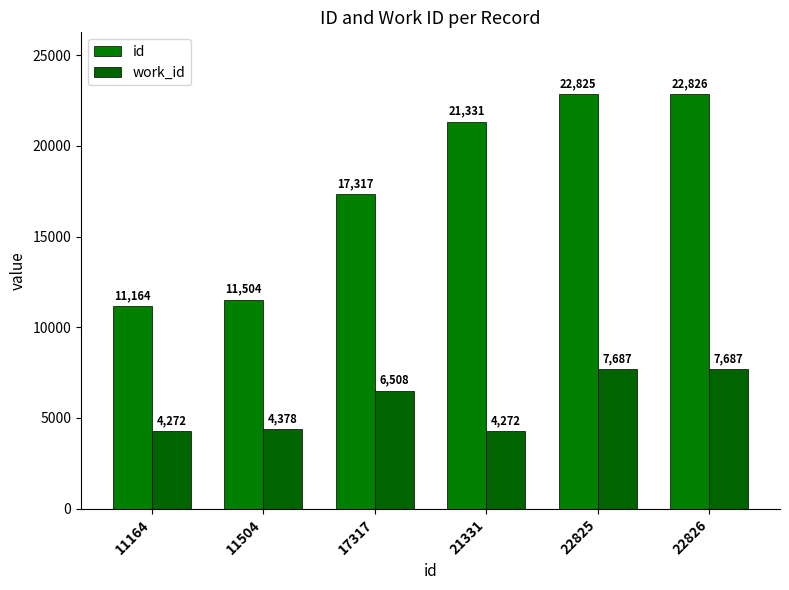

Where does the id series first go above 21331?

22825